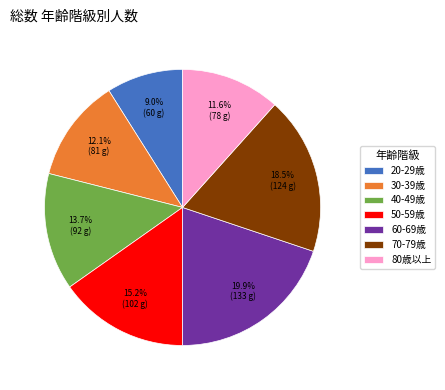

What portion of the pie excludes 30-39歳?

87.9%